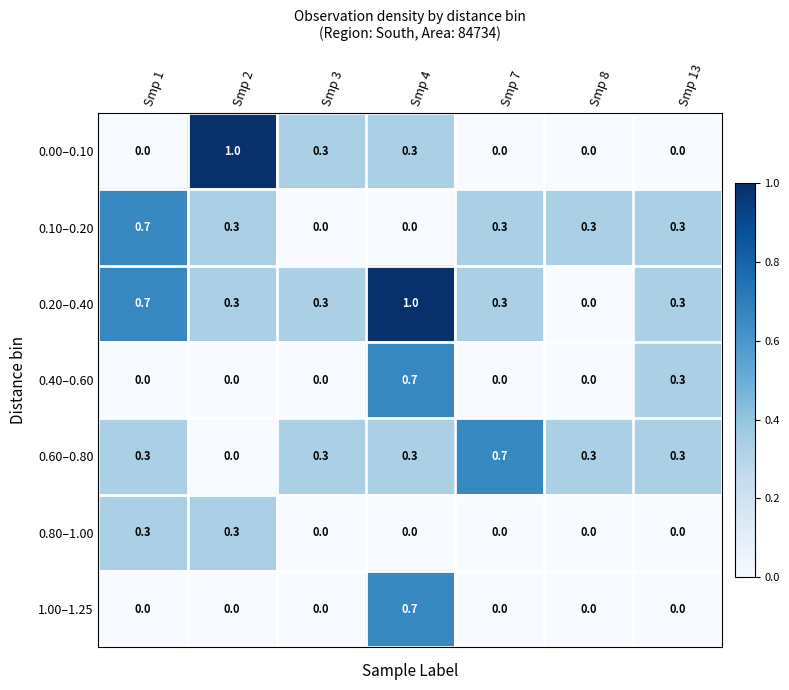

Which series has the largest total across all categories?

0.20–0.40